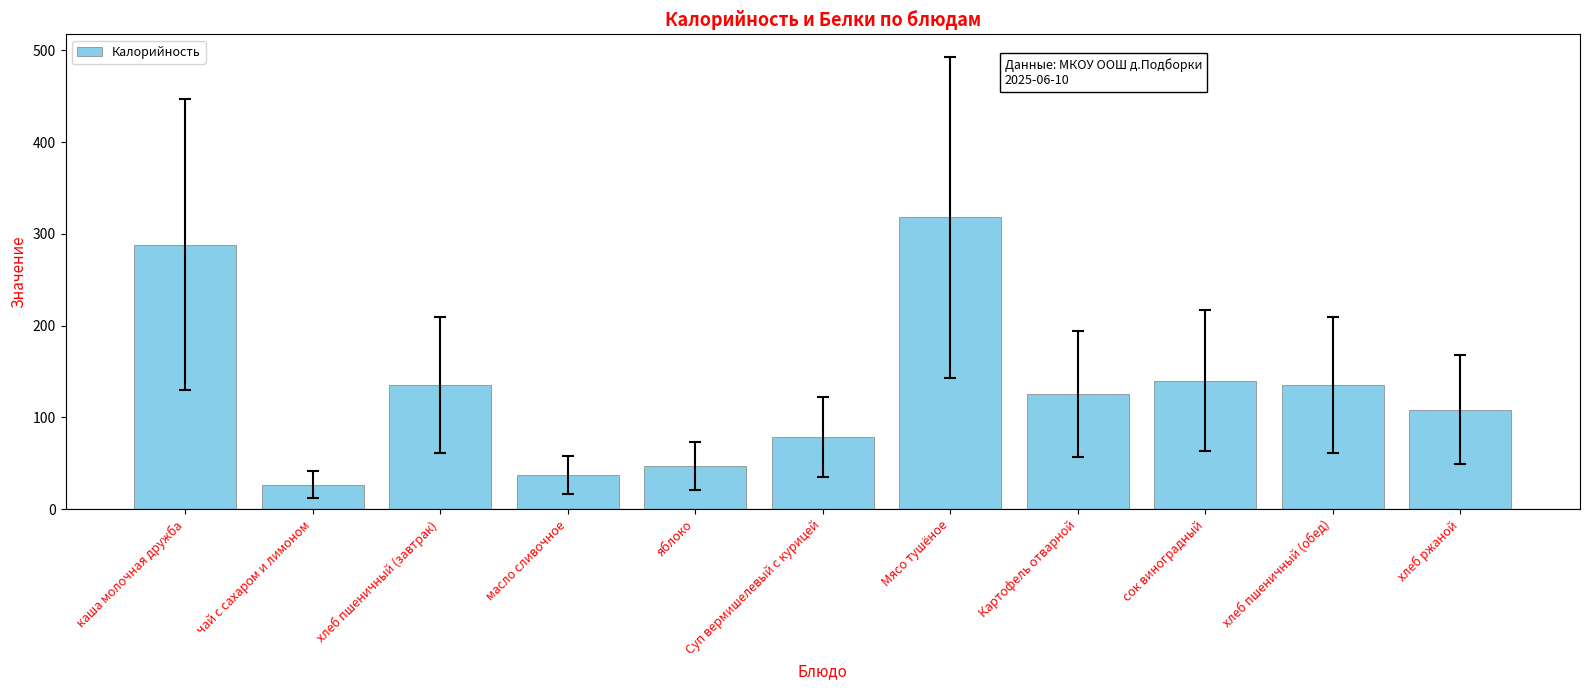

Approximately how many times larger is the value at масло сливочное compared to сок виноградный?

0.3